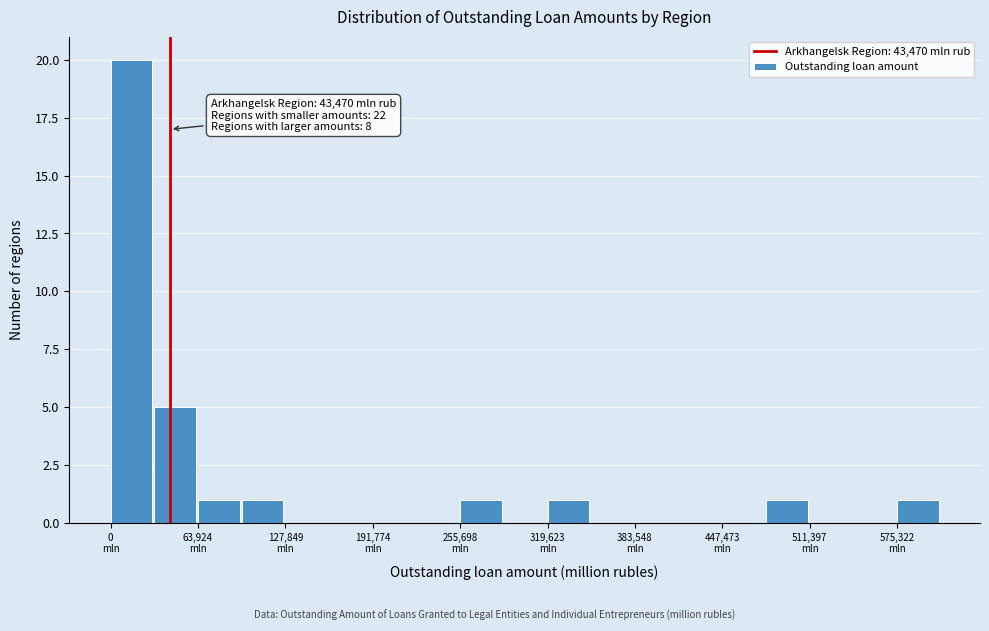

Around what value on the x-axis is the tallest bar? Give the approximate position of its centre, as read against the axis.

20000